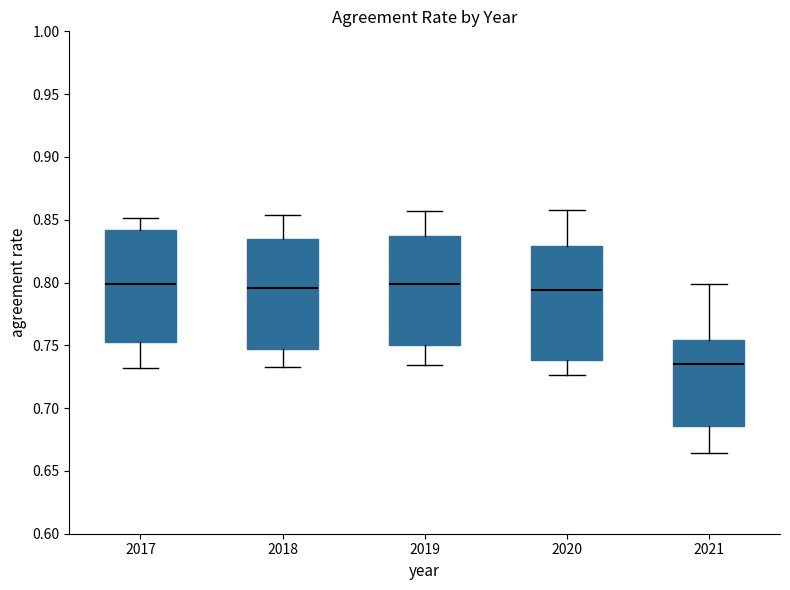

Where does the lower whisker of the box at x = 2021 end on the y-axis? The values are not printed on the chart, so give them approximately, as read against the axis.

0.665